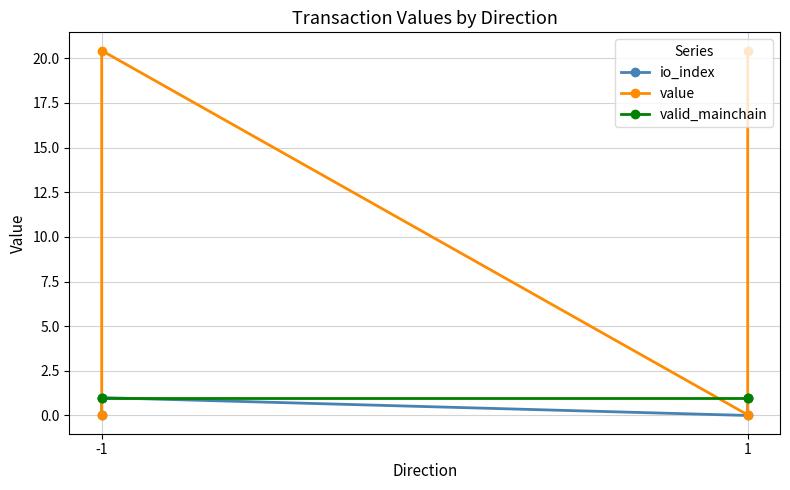

How many io_index values are between 0 and 1?

4